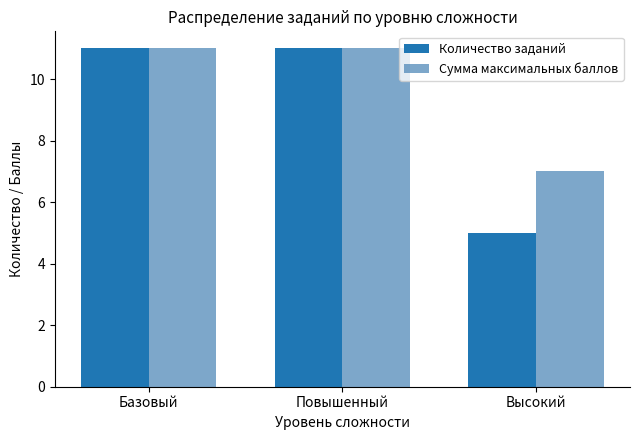

What is the minimum value shown in the chart?

5